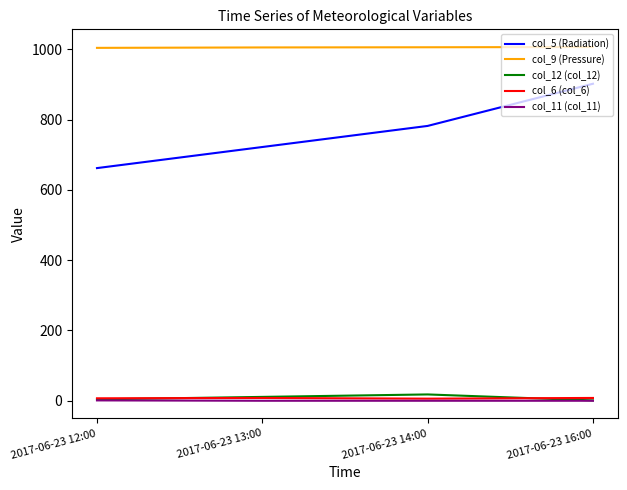

What is the maximum value shown in the chart?

1006.5